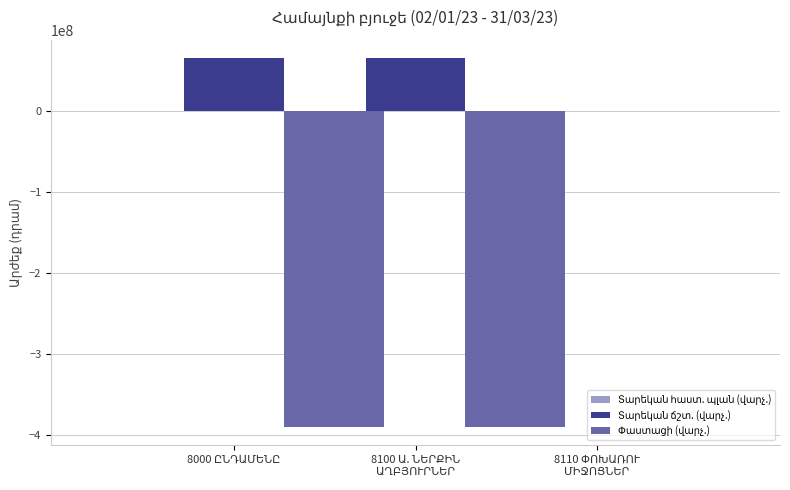

Which category has the highest value across all series?

8000 ԸՆԴԱՄԵՆԸ